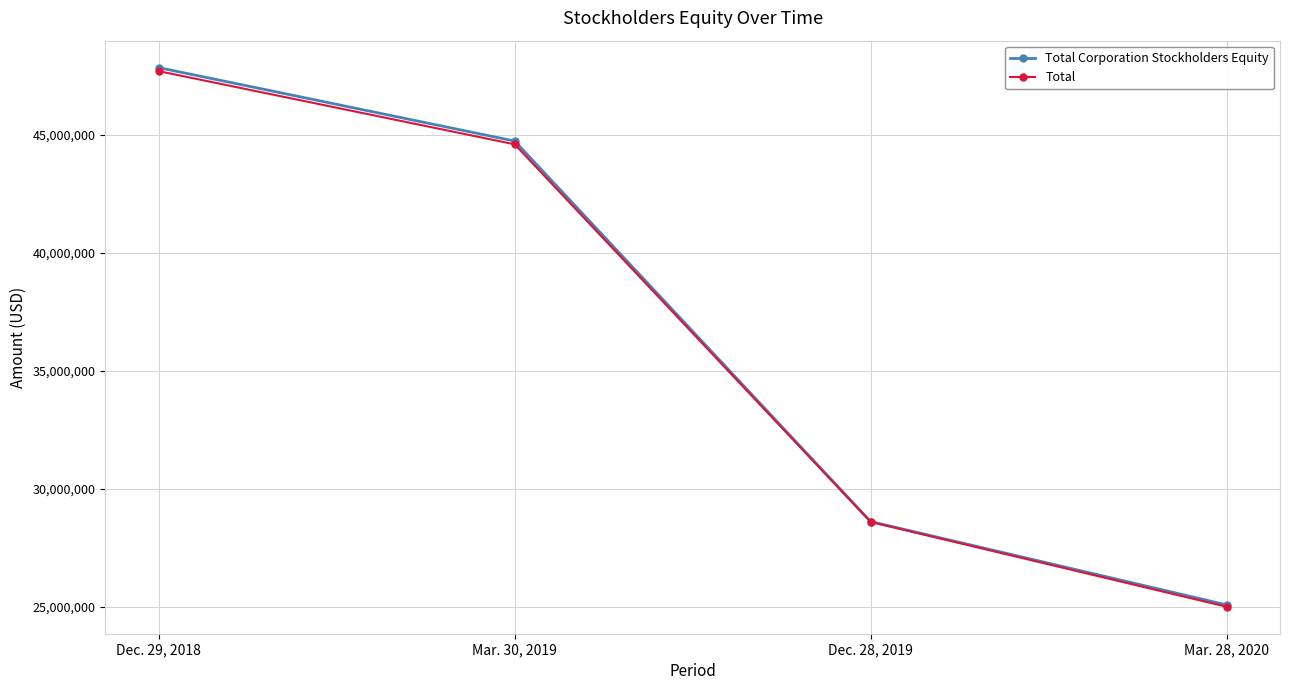

How many data points does each series have?

4